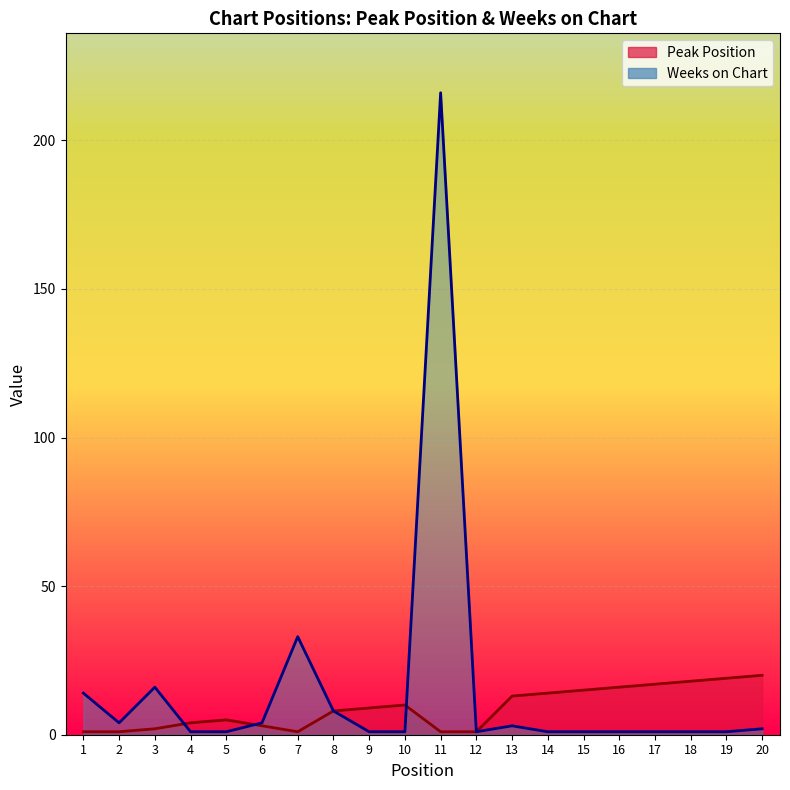

What is the total value across all series at 19?

20